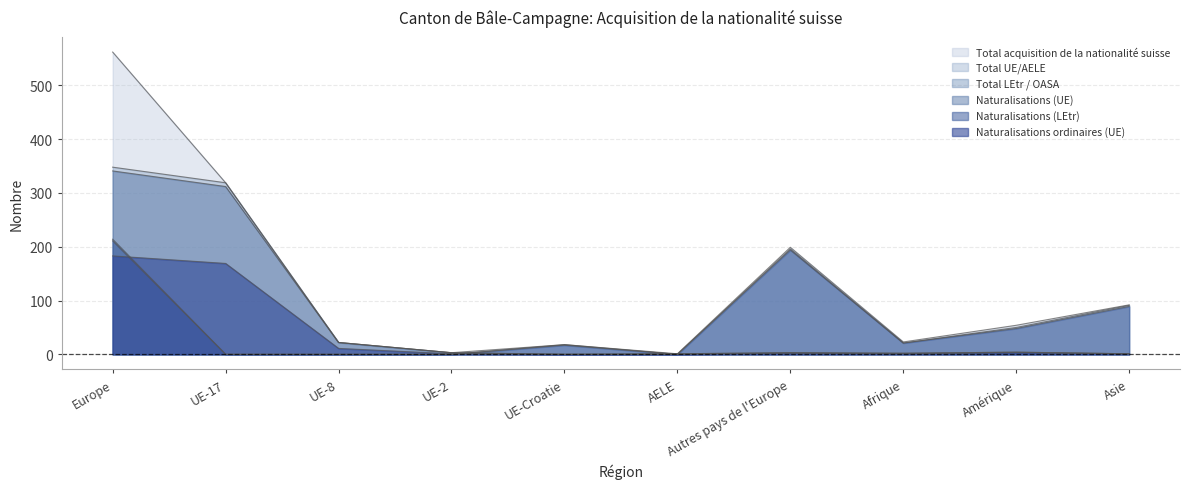

True or false: Naturalisations (UE) has a value of 5 at UE-8.

False